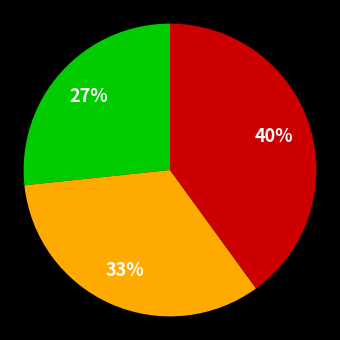

To the nearest percent, what is the average slice percentage?

33%